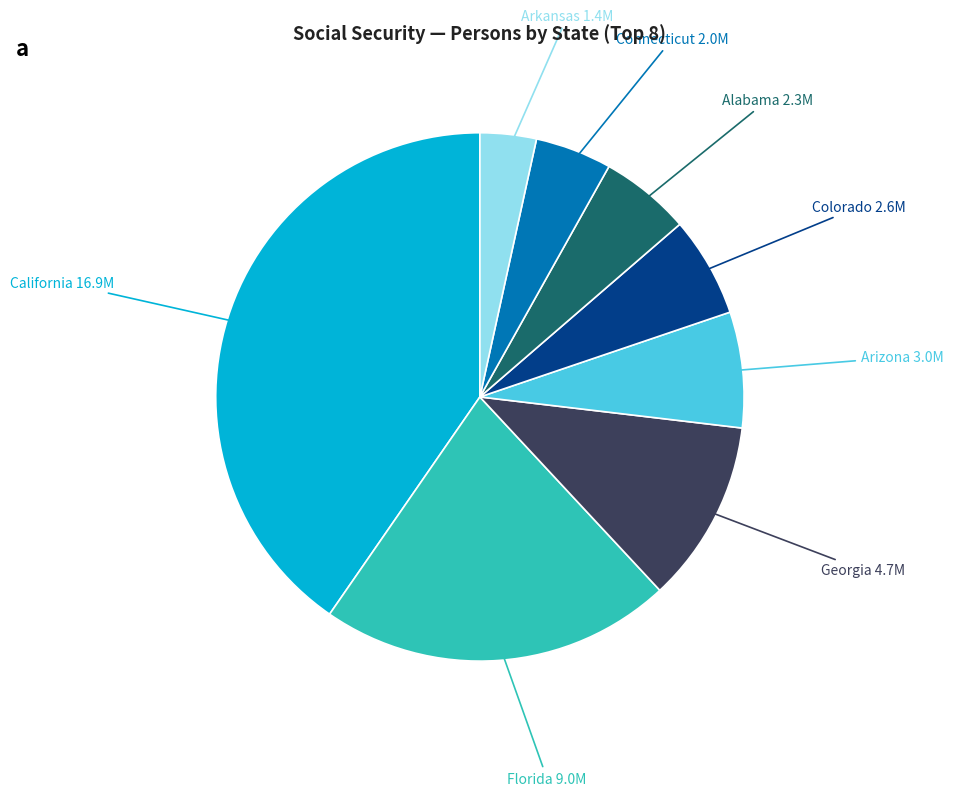

Is there any slice that represents more than half of the pie?

No